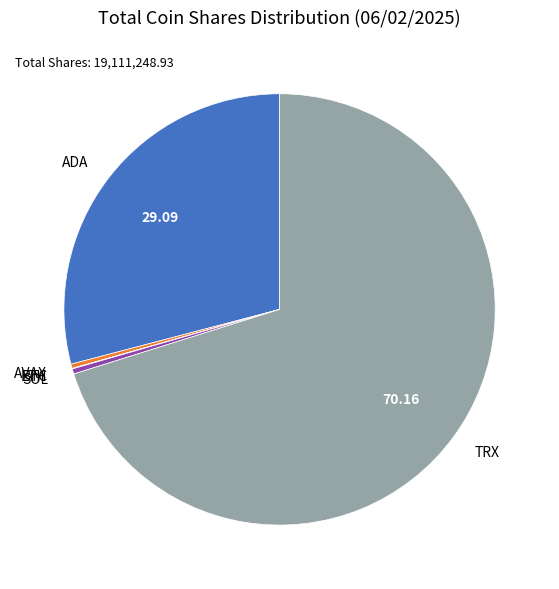

Does SOL represent more than half of the total?

No